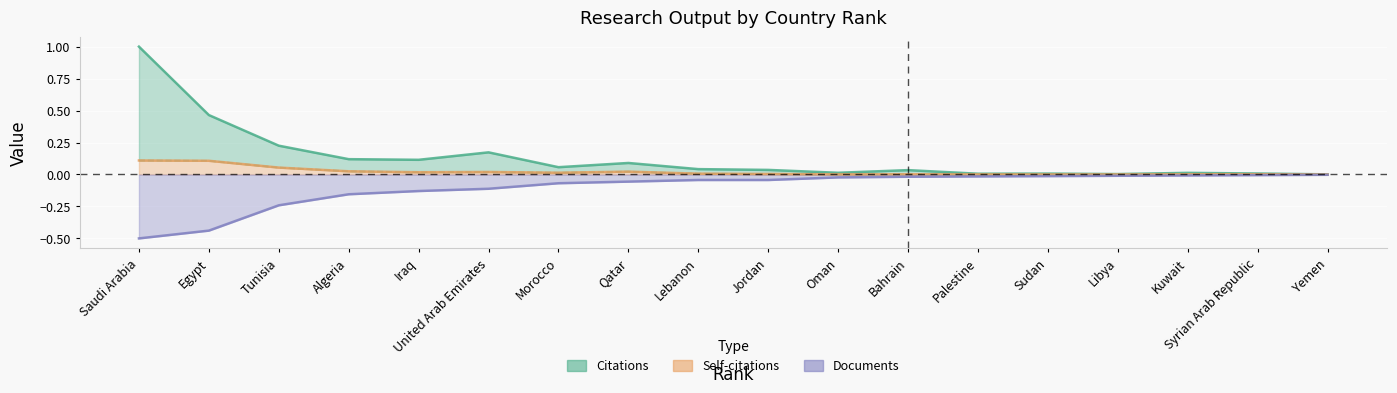

Rank the series at Qatar from lowest to highest value.

Documents, Self-citations, Citations